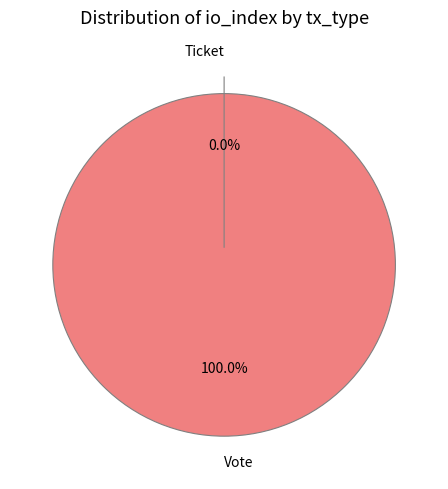

How many slices are in this pie chart?

2